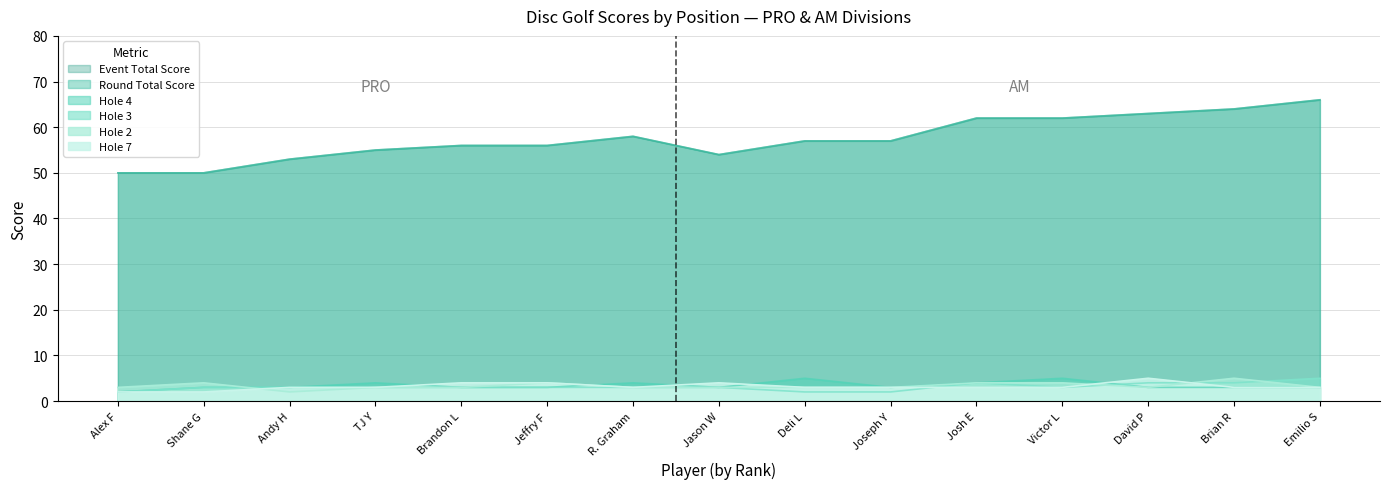

Does the chart have visible grid lines?

Yes